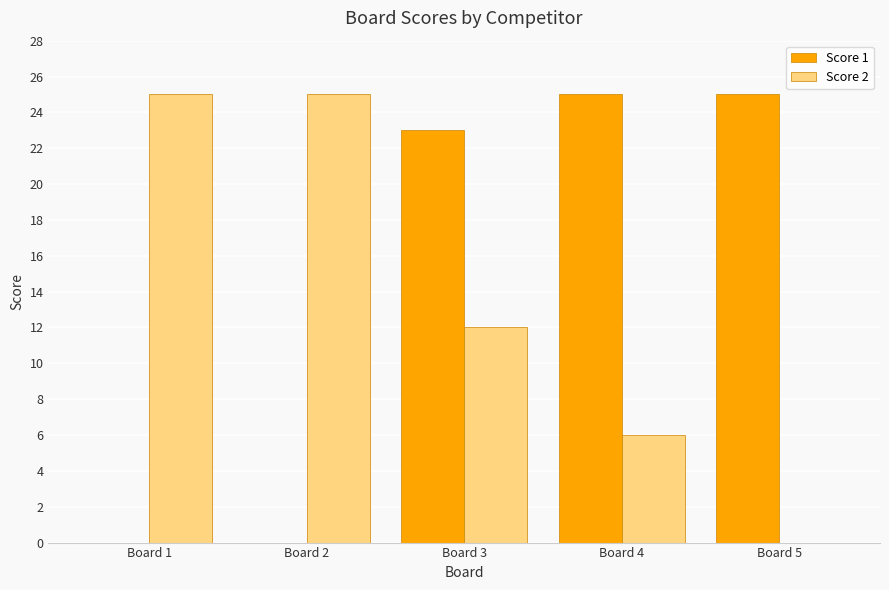

Which series changed the most between Board 3 and Board 4?

Score 2